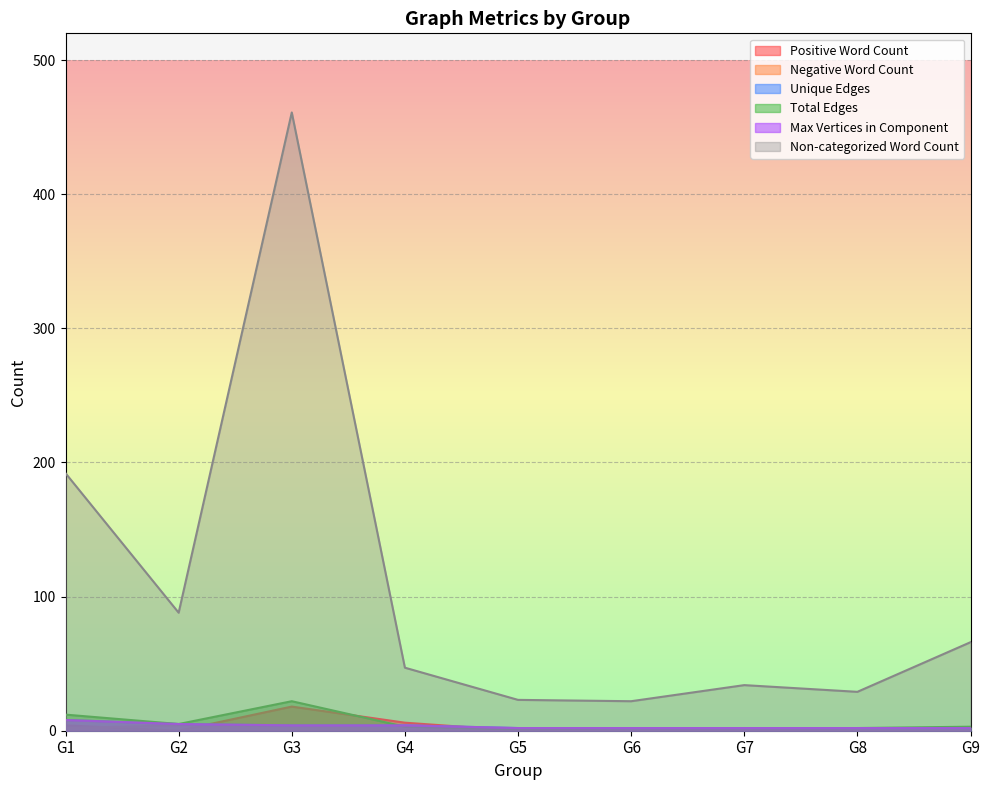

What is the difference between the maximum and second lowest values in the Unique Edges series?

6